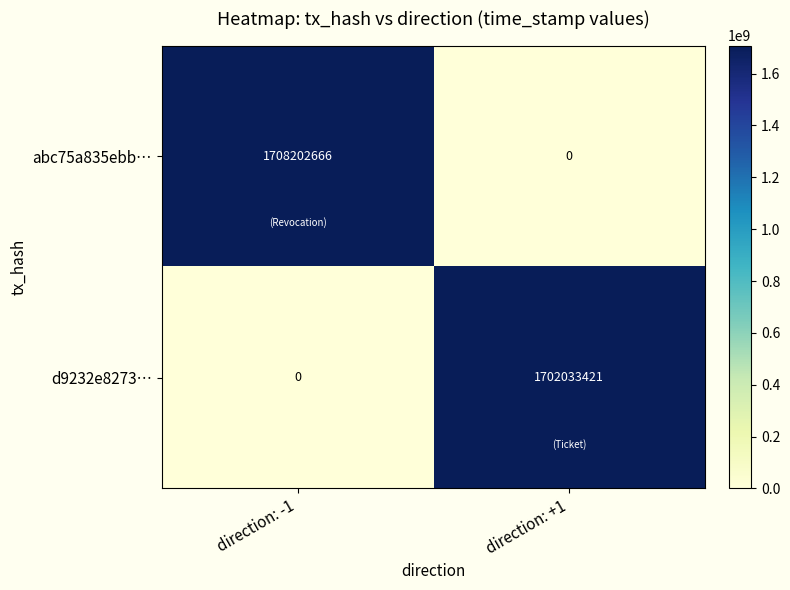

Which series changed the most between direction: -1 and direction: +1?

abc75a835ebb…